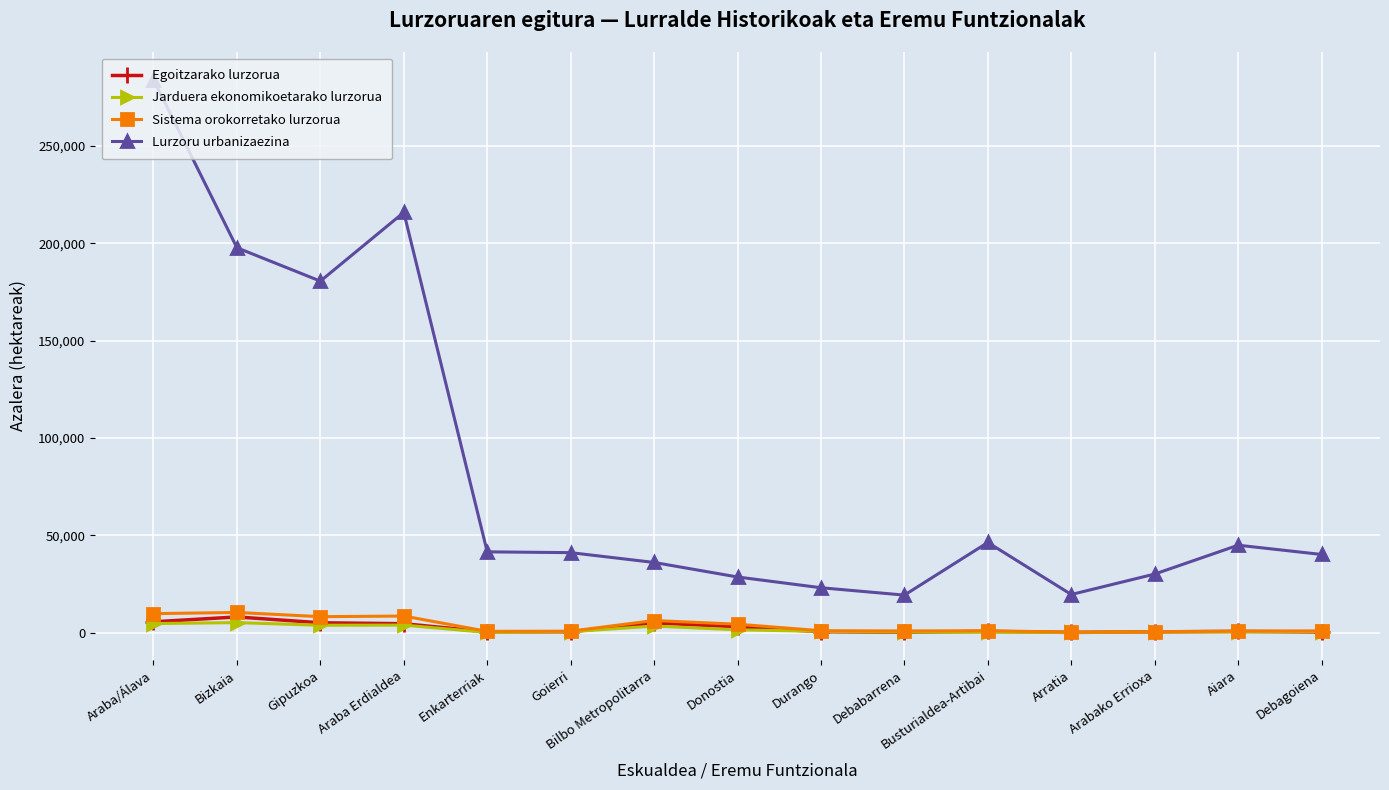

True or false: Sistema orokorretako lurzorua has more than 0 points higher than both neighbors.

True